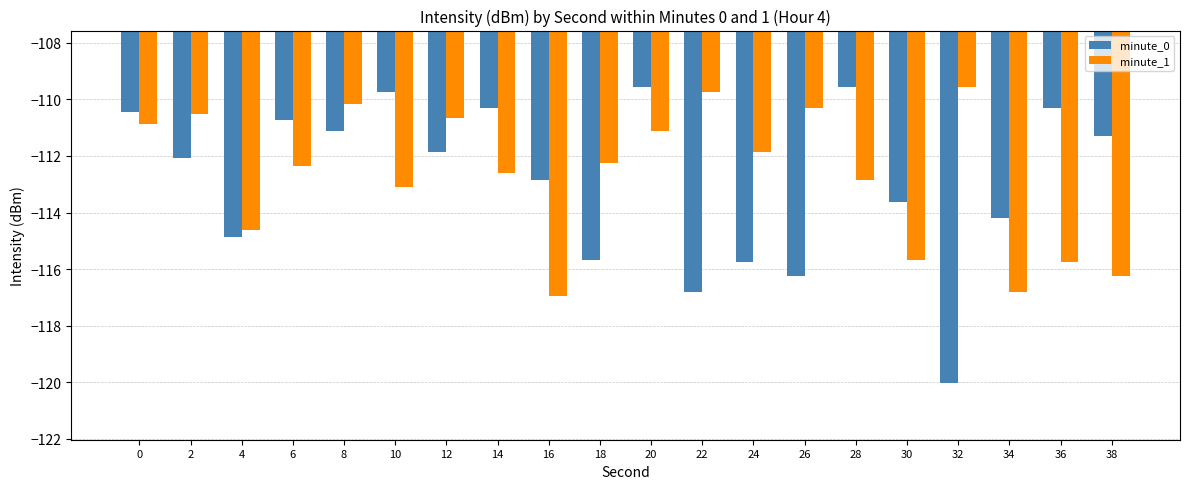

How many bars are there in total?

40